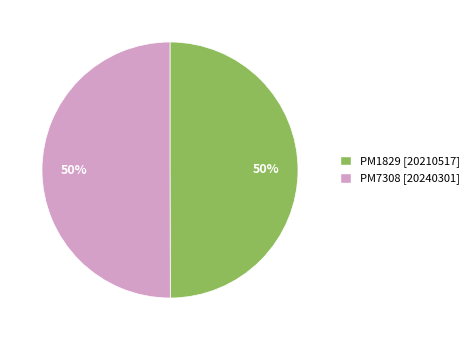

To the nearest percent, what is the combined percentage of PM7308 and PM1829?

100%